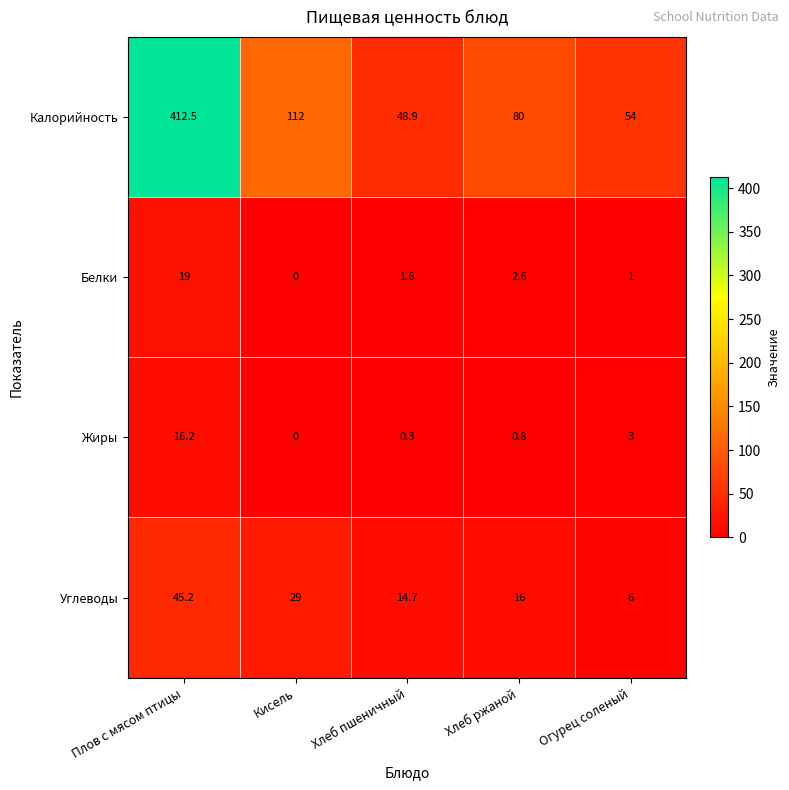

How many positive values does the Белки series have?

4